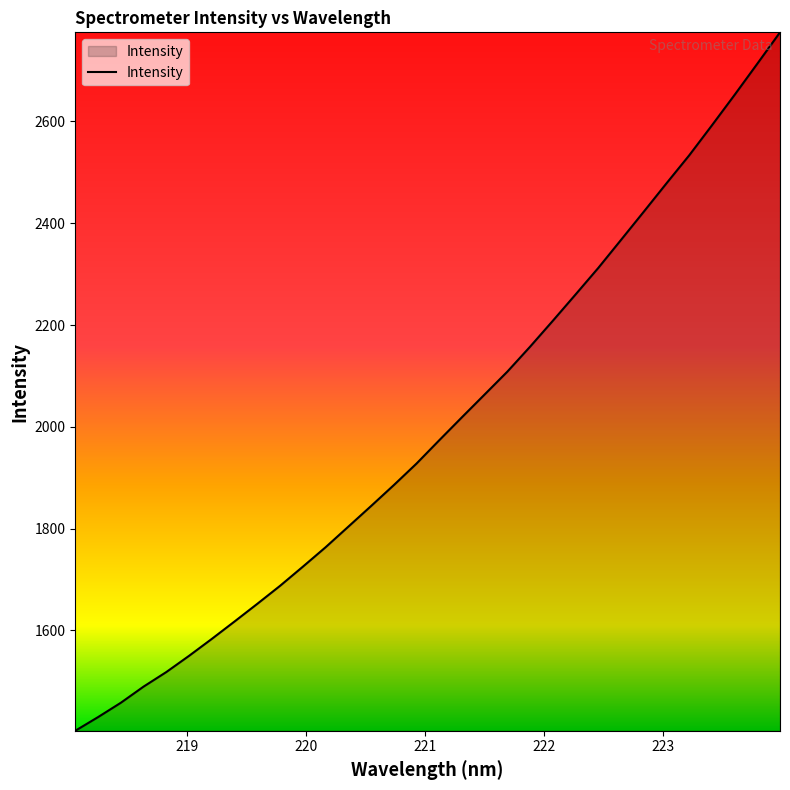

What is the maximum value shown in the chart?

2775.1